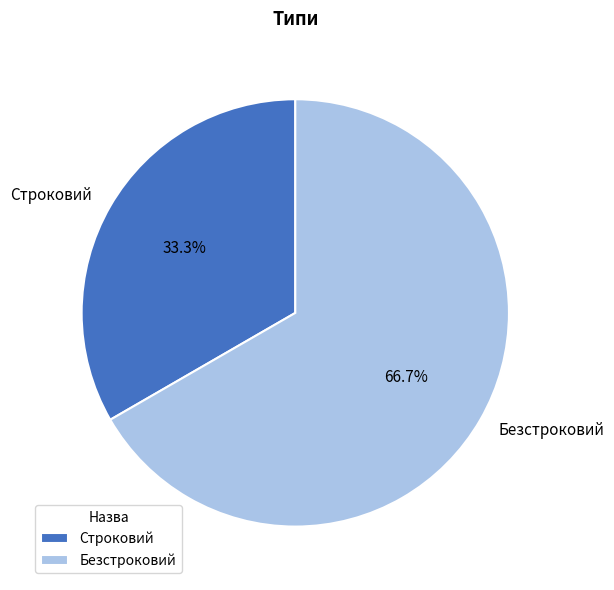

What percentage is the Безстроковий slice, to the nearest percent?

67%